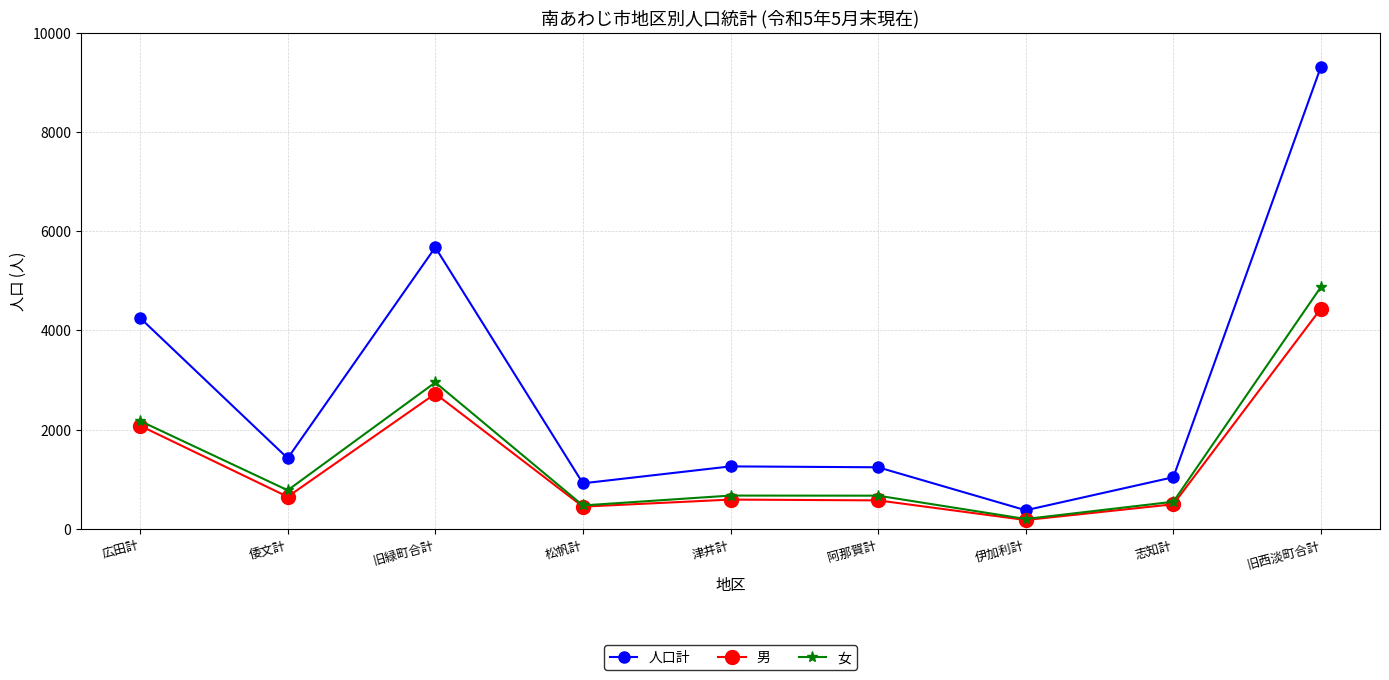

How many series are shown in this chart?

3